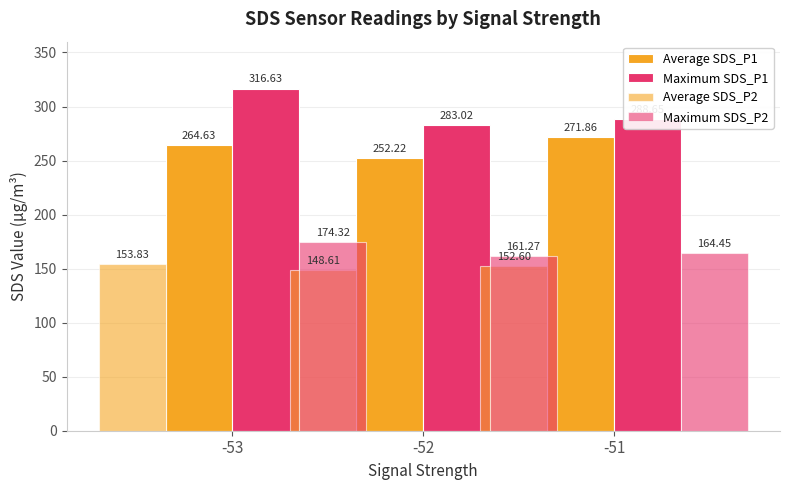

Reading right to left, transcribe all the data shown in this chart.

Average SDS_P1: 271.9	252.2	264.6
Maximum SDS_P1: 288.6	283.0	316.6
Average SDS_P2: 152.6	148.6	153.8
Maximum SDS_P2: 164.4	161.3	174.3